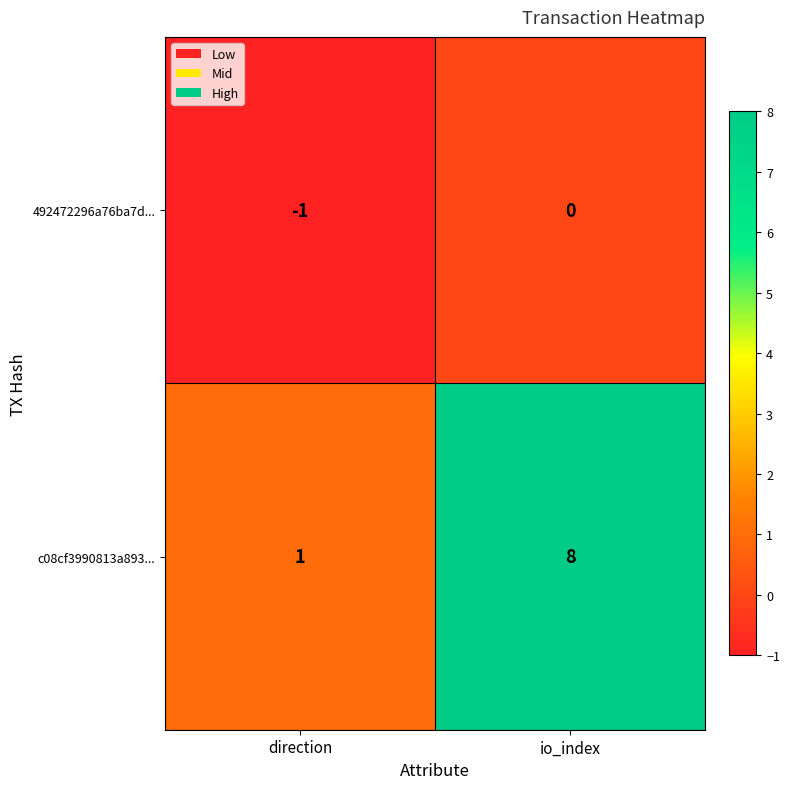

At how many categories does at least one series exceed 6?

1